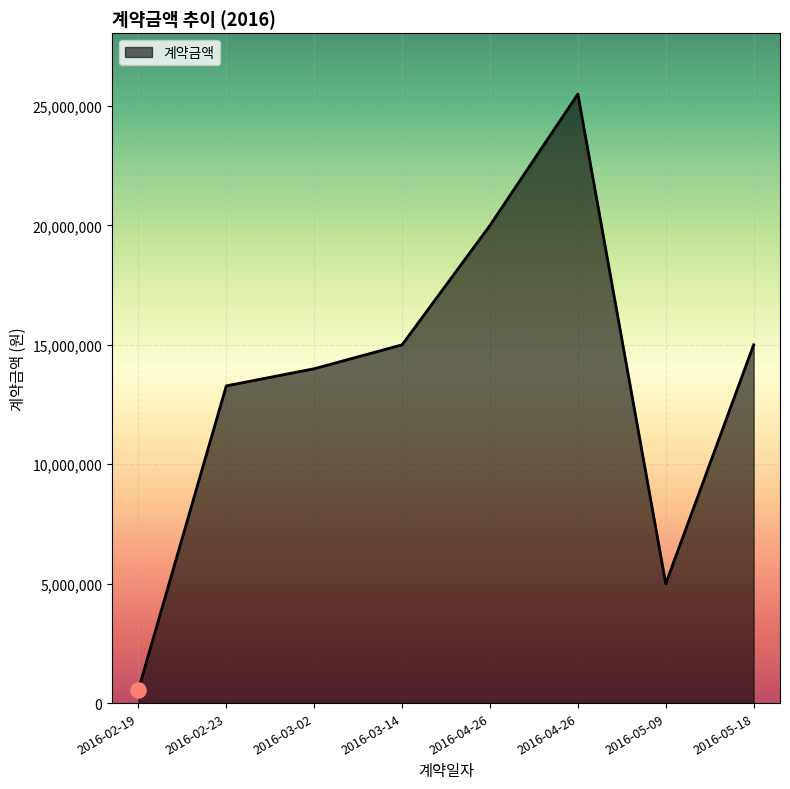

What is the ratio of the value at 2016-05-09 to the value at 2016-02-19?

8.9